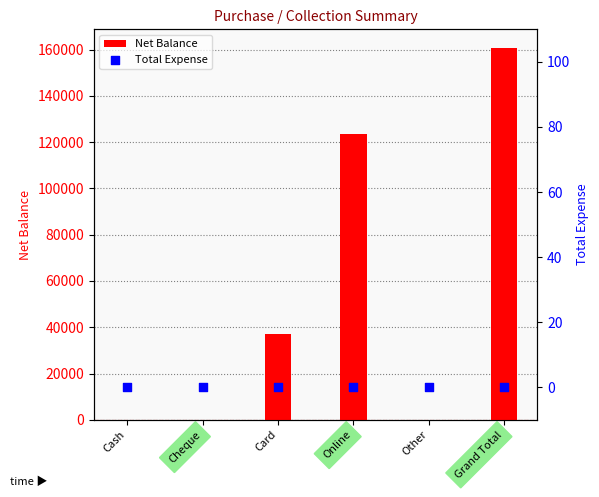

At which category is the sum across all series the highest?

Grand Total